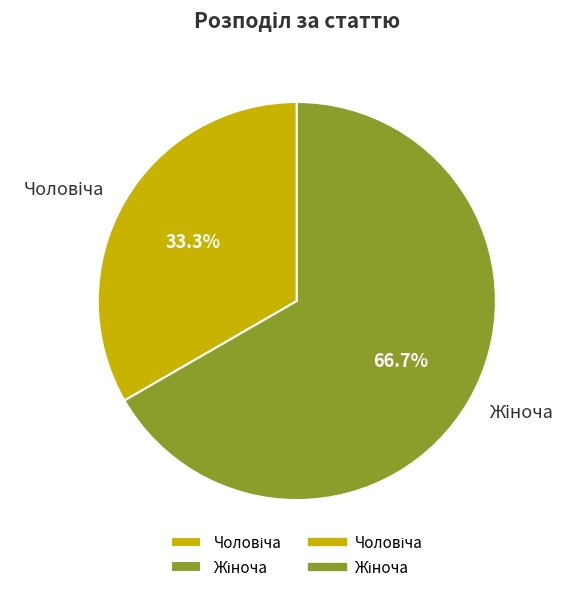

Is there any slice that represents more than half of the pie?

Yes